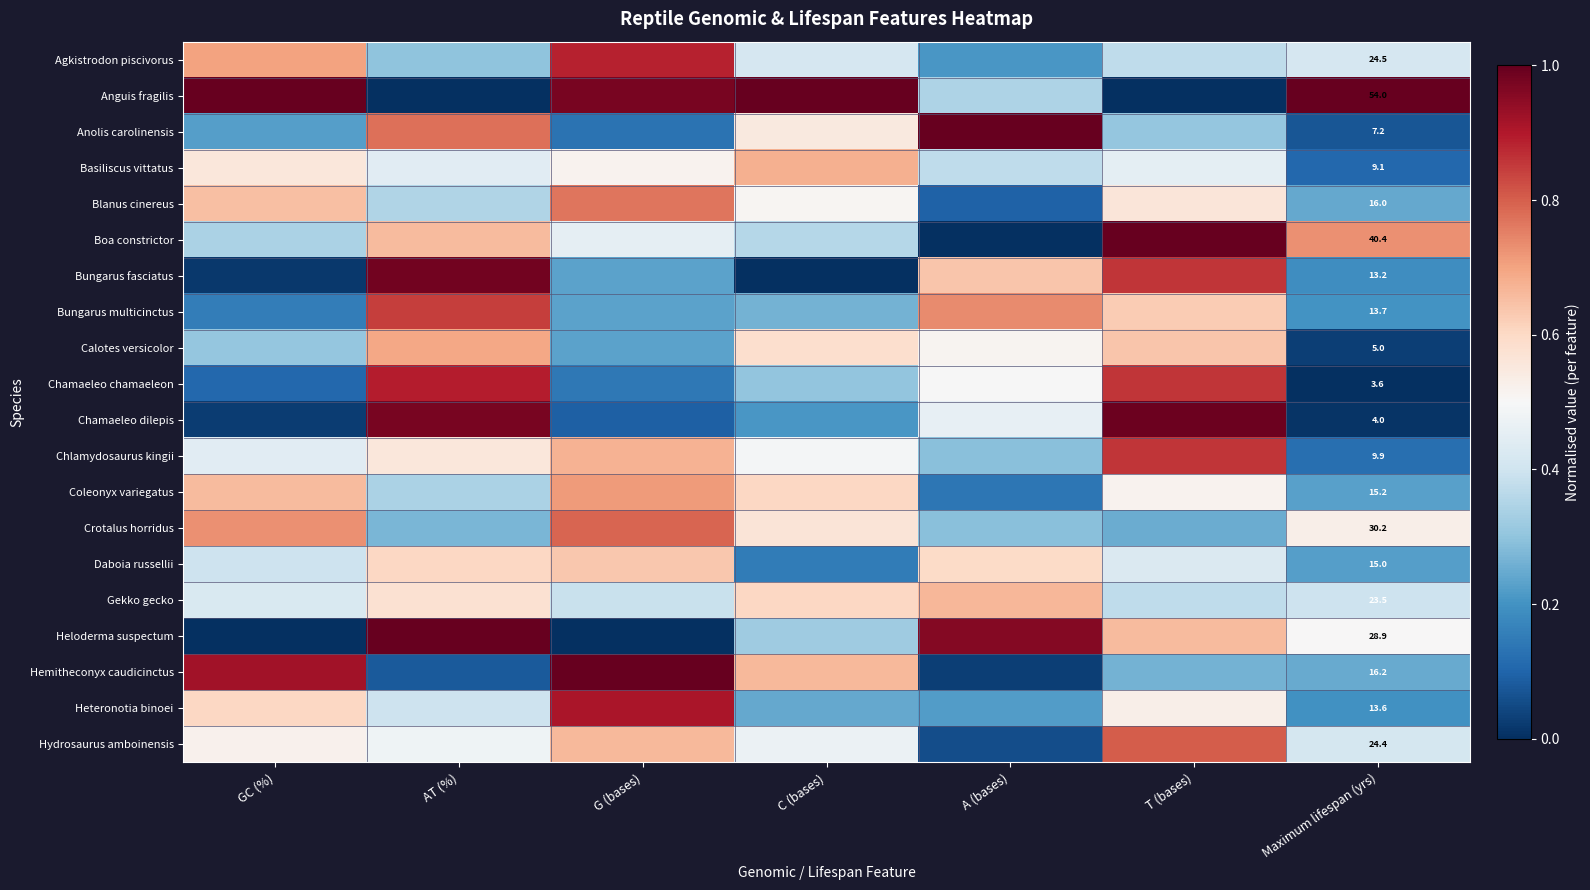

What is the total value across all series at A (bases)?

8.1